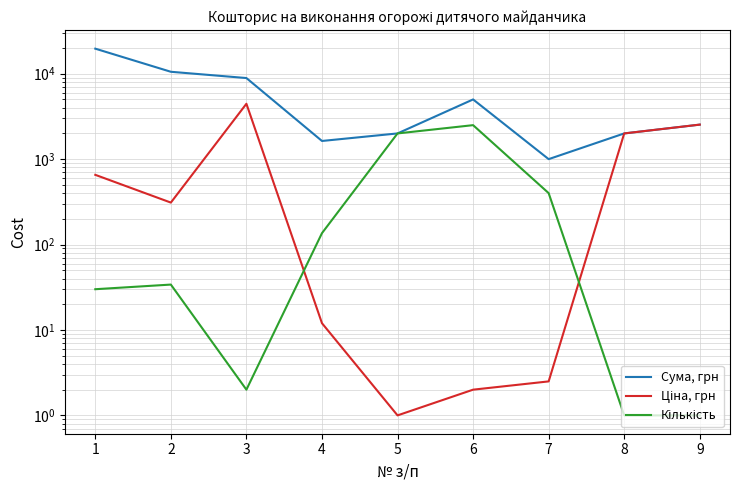

The value of Ціна, грн at 1 is 256.5. True or false?

False